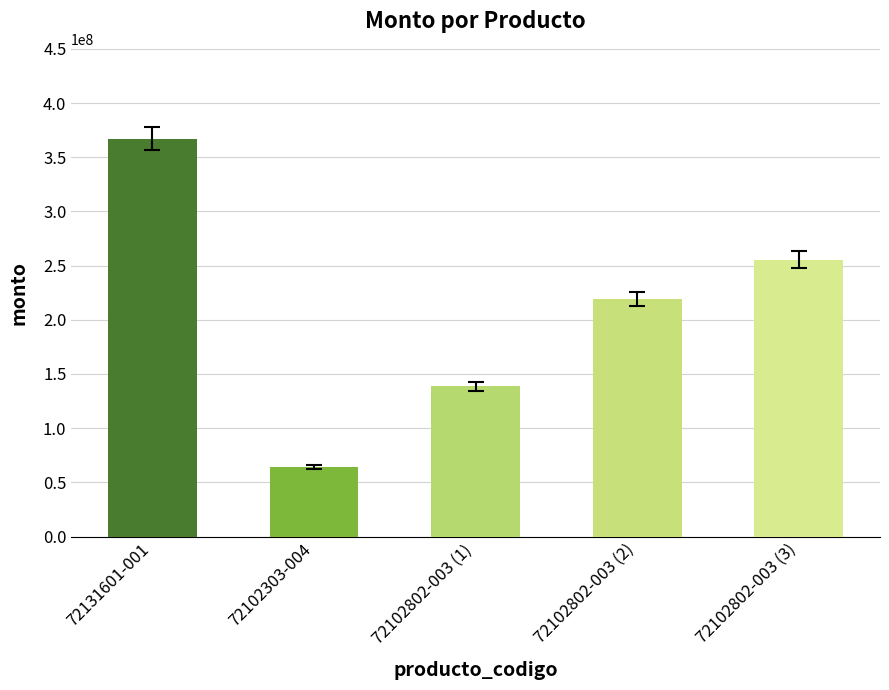

List the labels in order of value, largest first.

72131601-001, 72102802-003 (3), 72102802-003 (2), 72102802-003 (1), 72102303-004